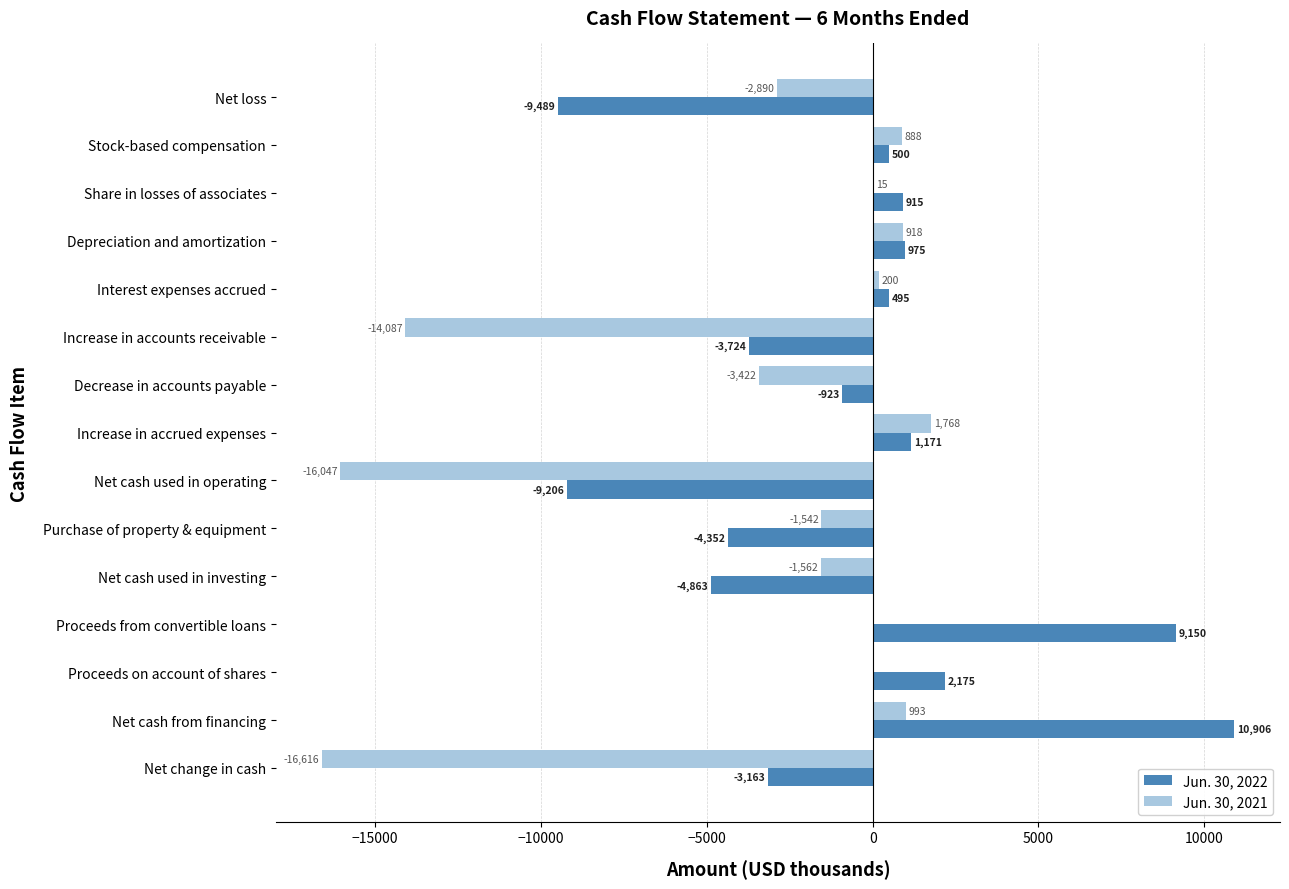

Which series changed the most between Depreciation and amortization and Proceeds on account of shares?

Jun. 30, 2022